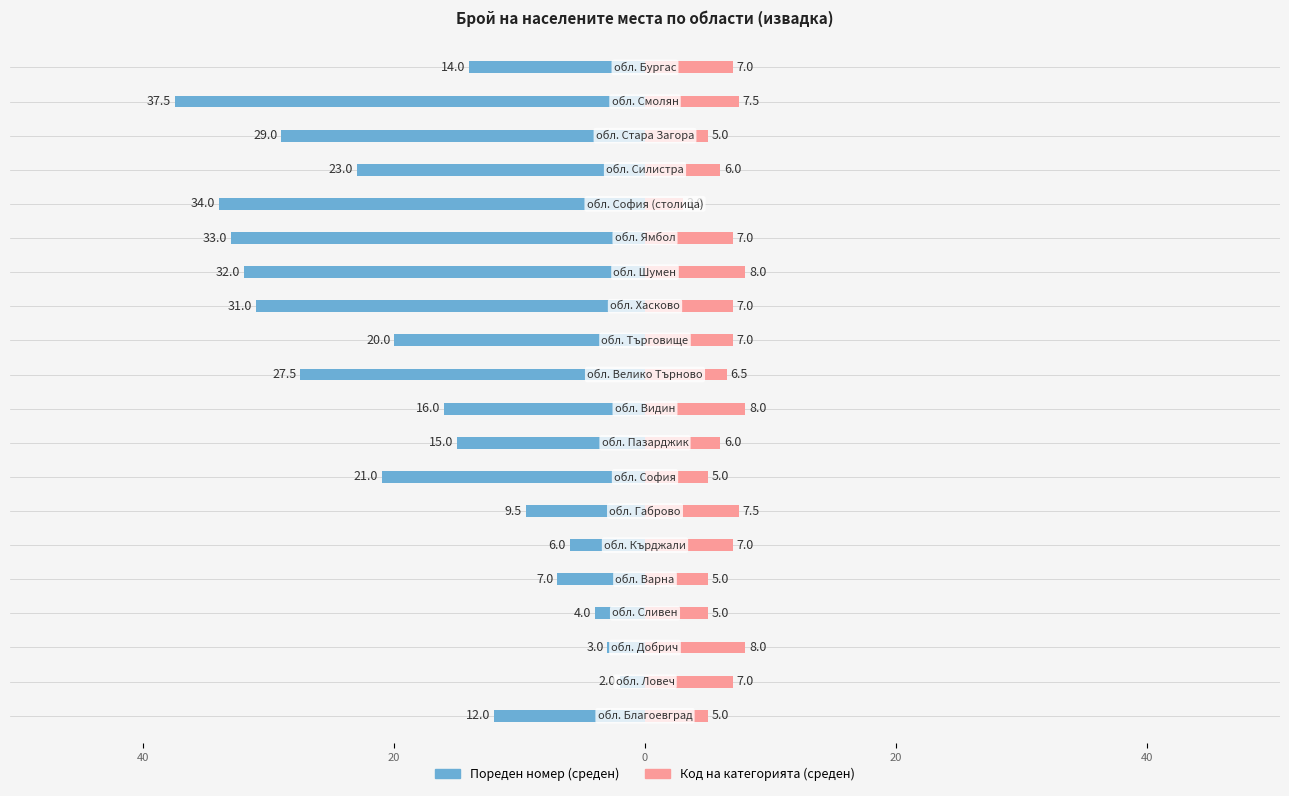

How many bars are there in each group?

2